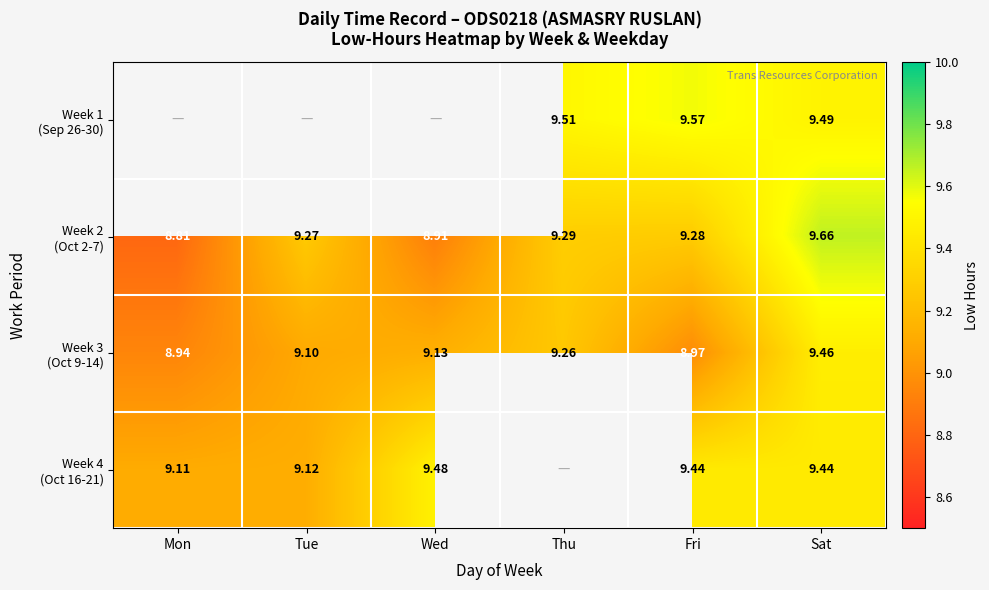

Rank the categories by Week 3 (Oct 9-14) value from lowest to highest.

Mon, Fri, Tue, Wed, Thu, Sat